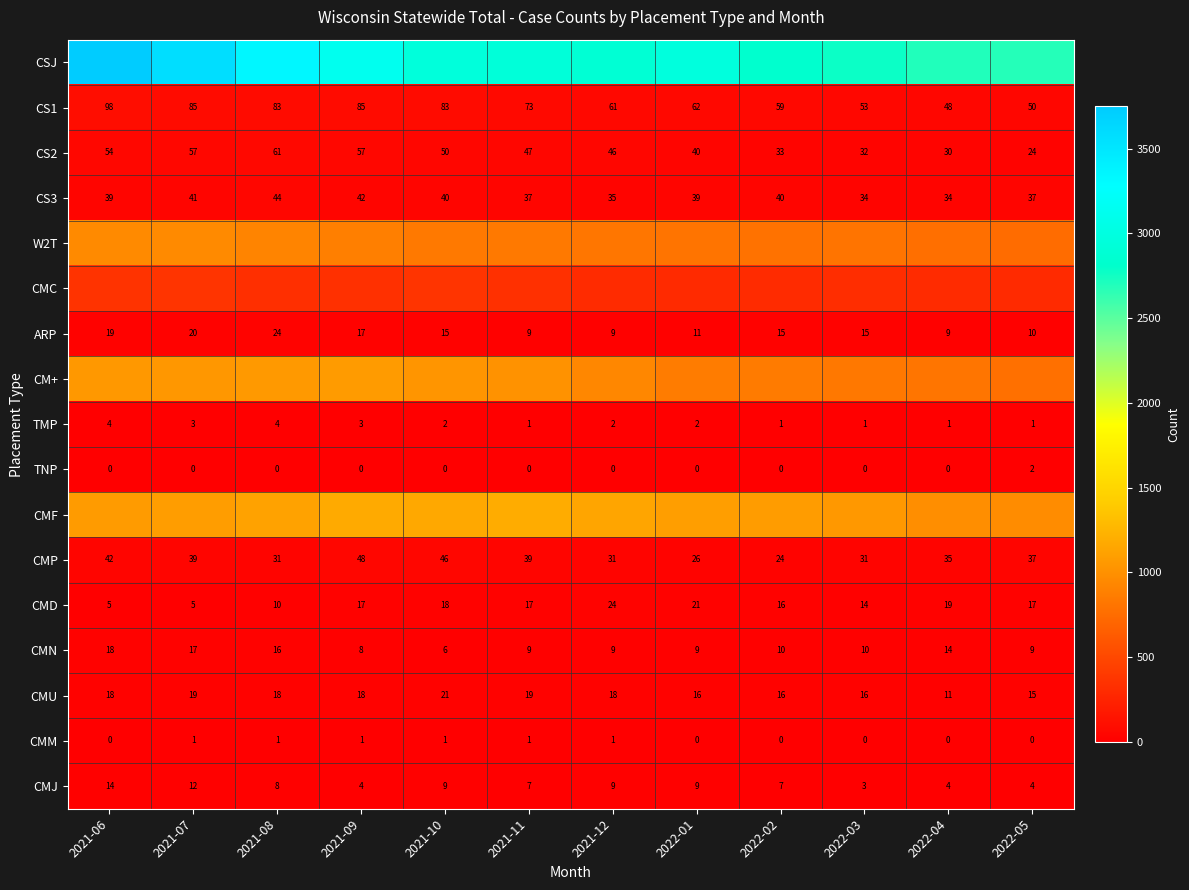

What value does the CMP series have at 2021-07, to the nearest 5?

40